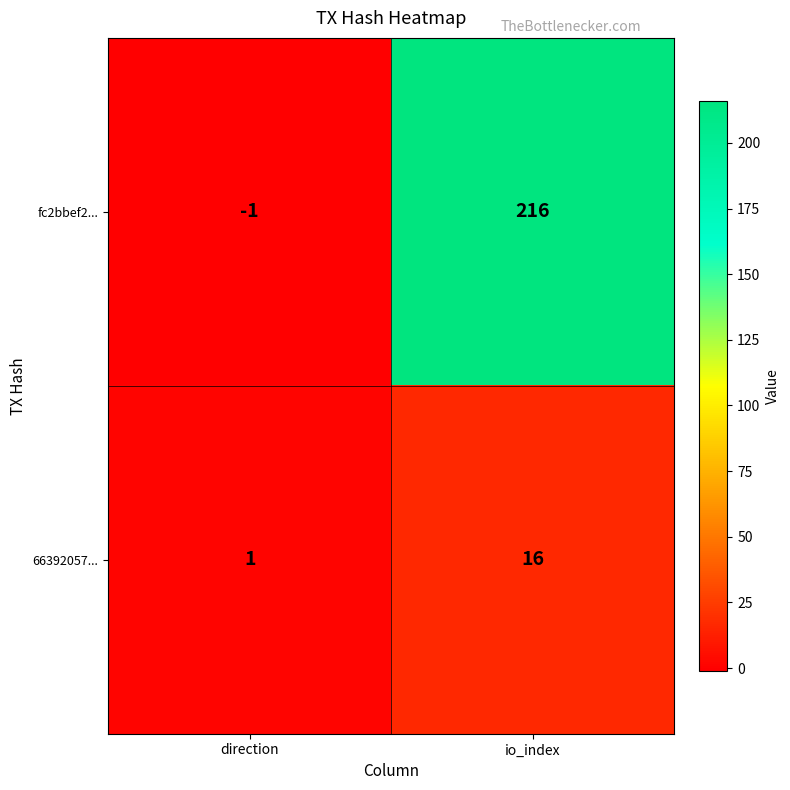

List the series in order of their peak value, highest first.

fc2bbef2..., 66392057...